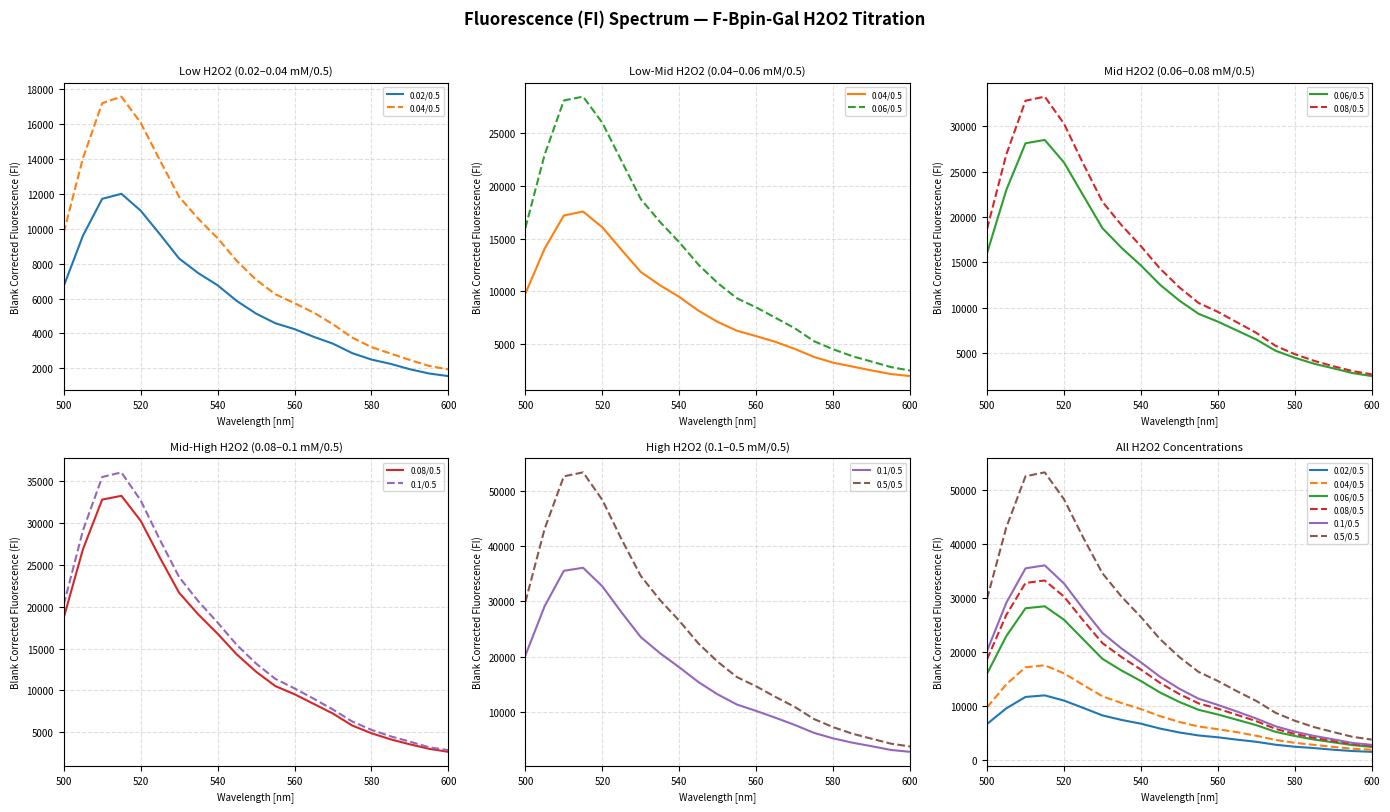

True or false: 0.08/0.5 and 0.06/0.5 cross at least once.

False